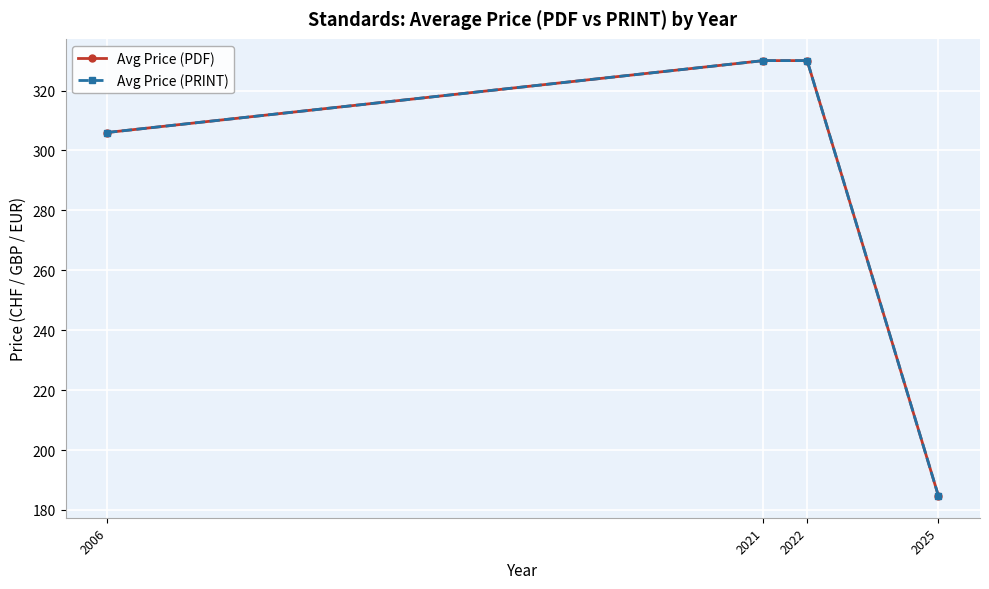

At which label does Avg Price (PDF) reach its minimum?

2025